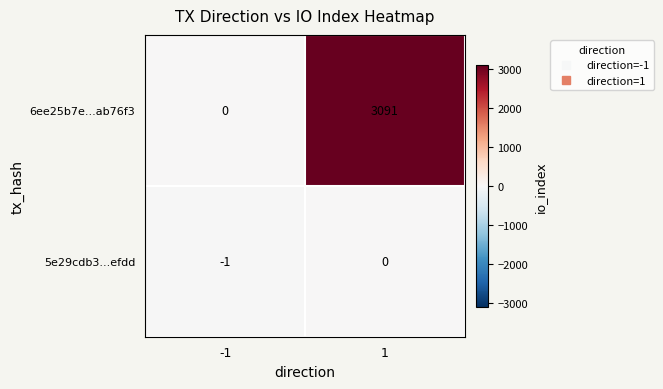

Read the 6ee25b7e...ab76f3 value at 1.

3091